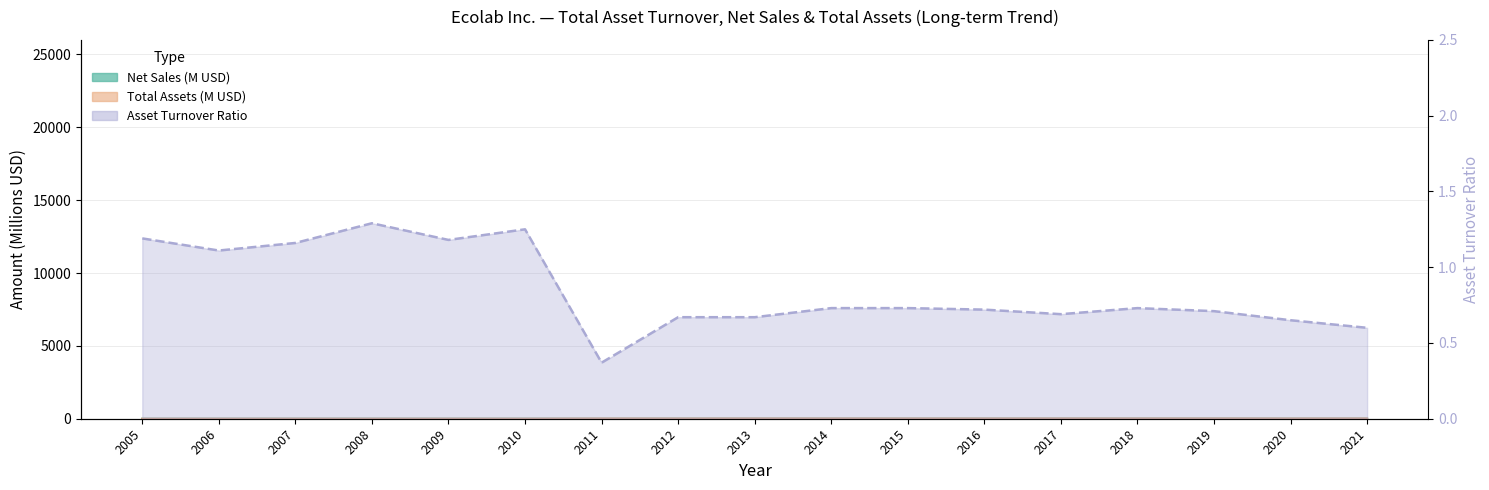

The Net Sales series shows 8.0 at 2018. True or false?

False